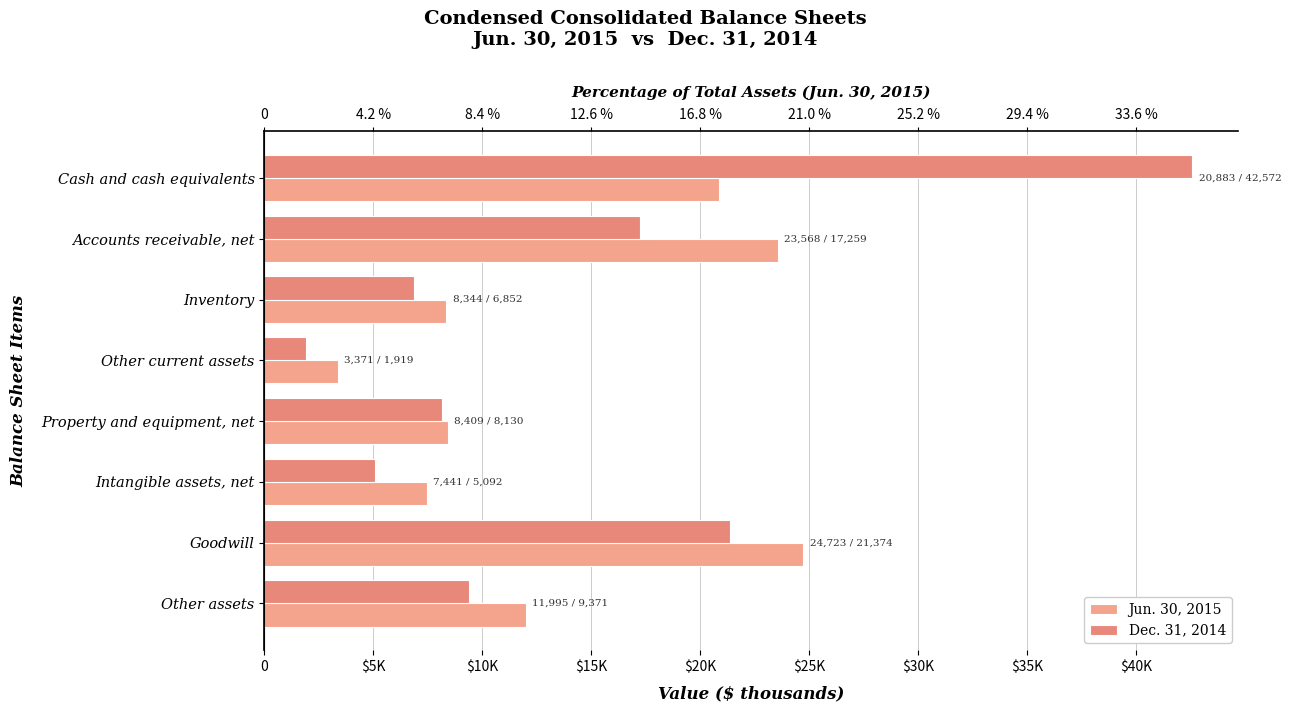

What is the value of the Jun. 30, 2015 bar at the 4th from the left?

3371